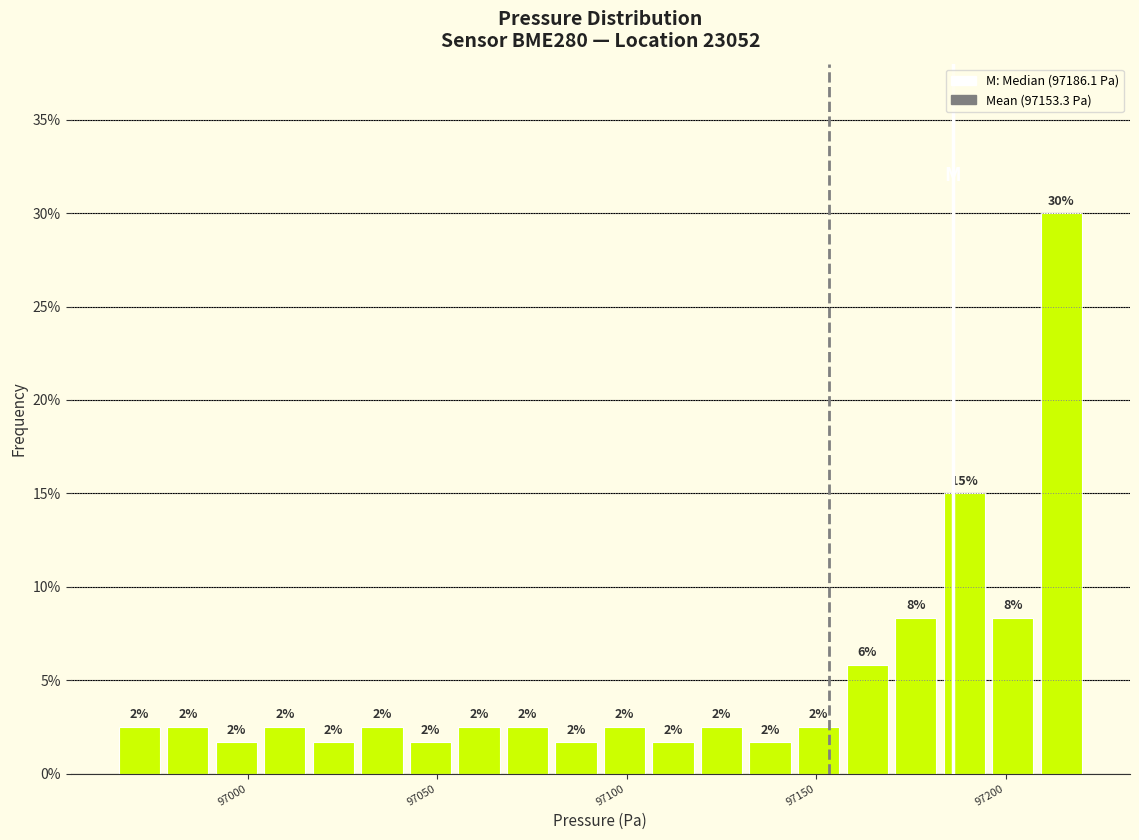

Around what value on the x-axis is the tallest bar? Give the approximate position of its centre, as read against the axis.

97215